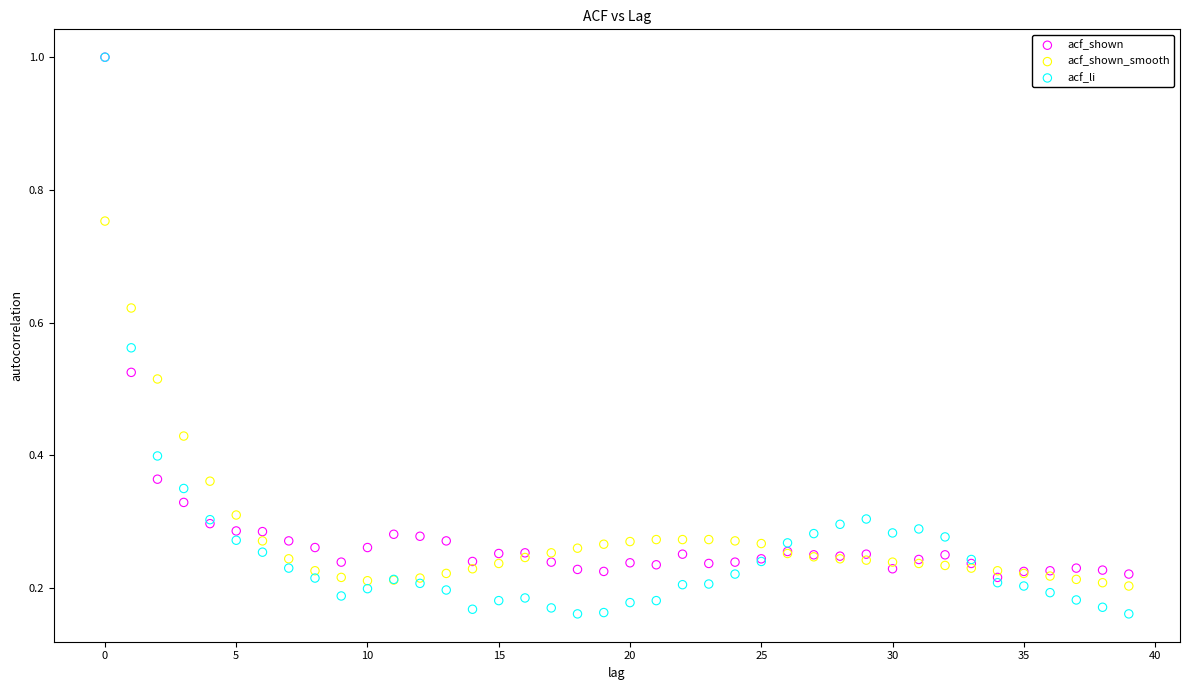

What are all the series names shown in the legend?

acf_shown, acf_shown_smooth, acf_li